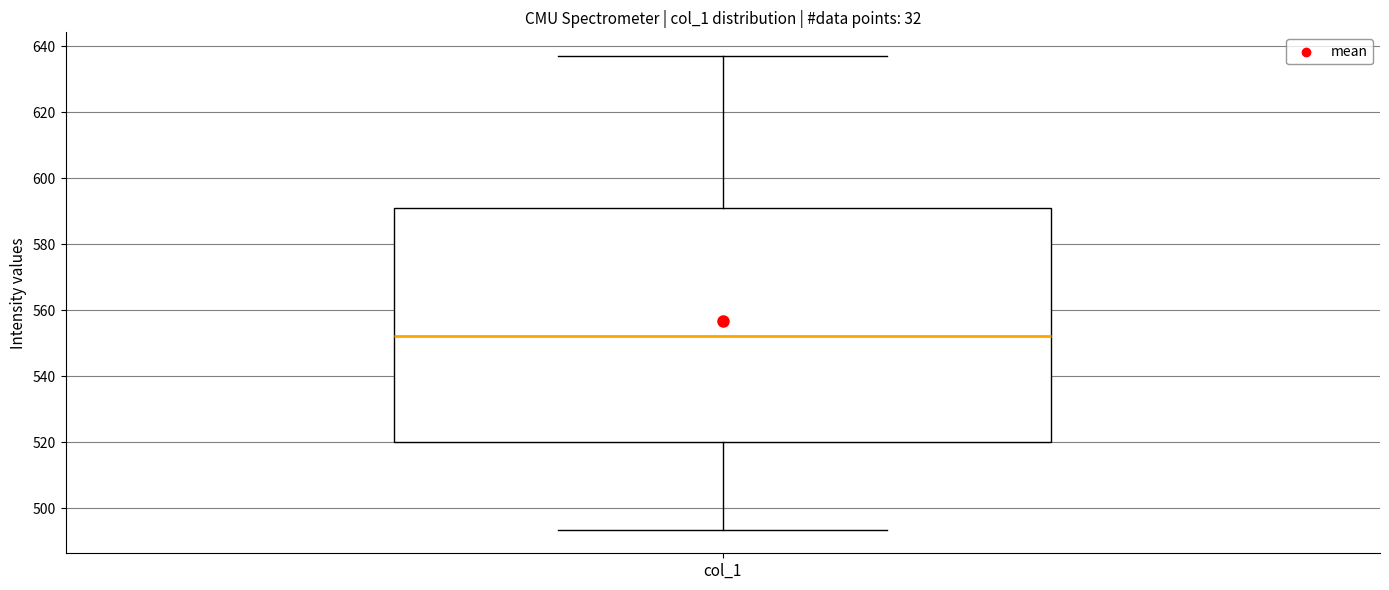

Where is the upper edge of the box for col_1 on the y-axis? The values are not printed on the chart, so give them approximately, as read against the axis.

592